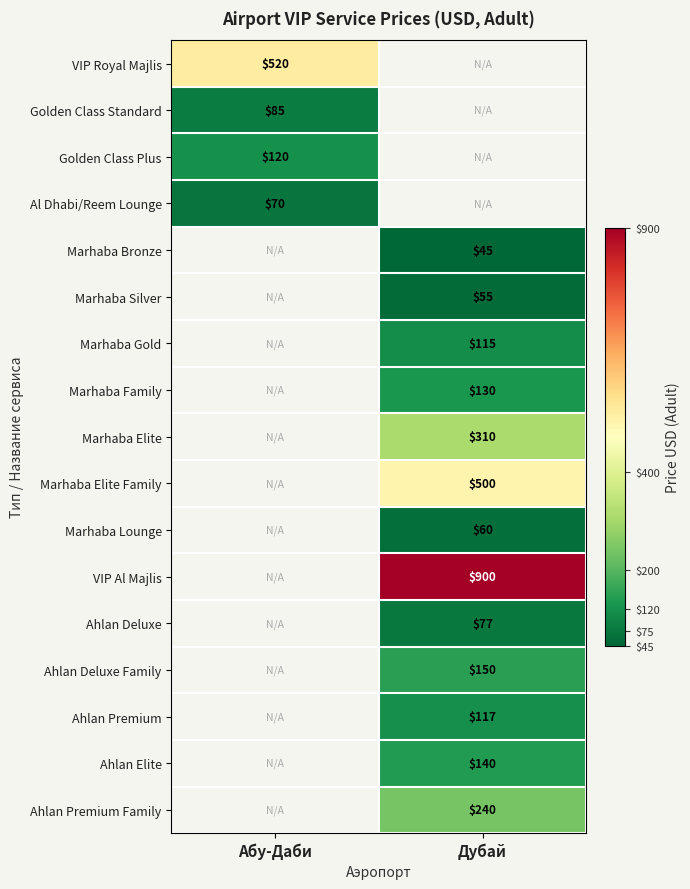

The value of Marhaba Bronze at Дубай is 22. True or false?

False